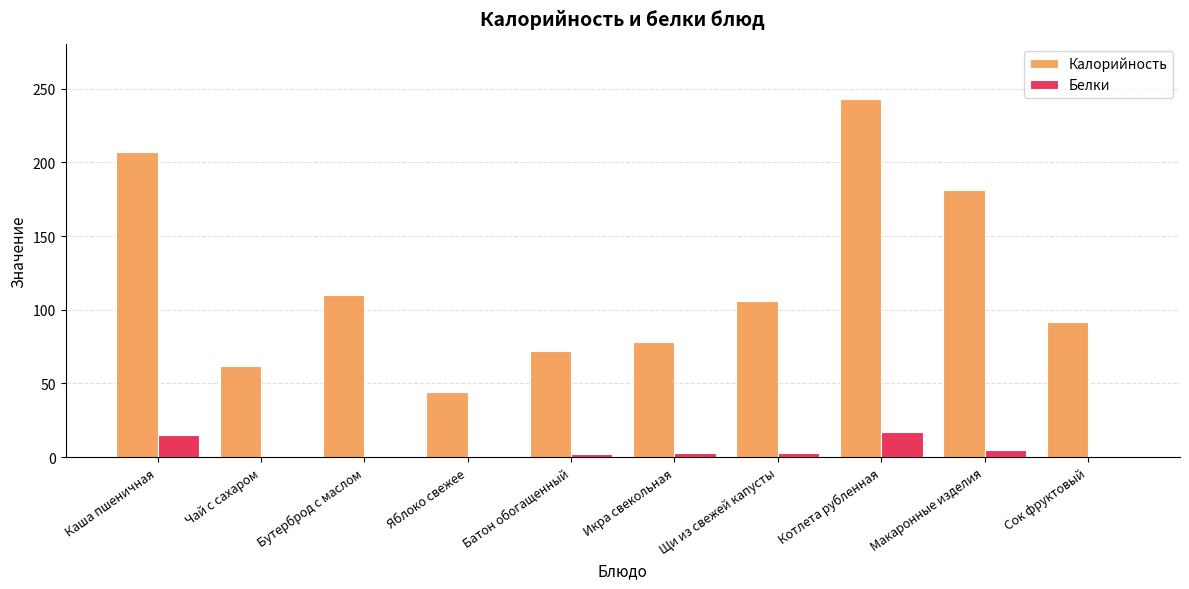

The value of Калорийность at Котлета рубленная is 435. True or false?

False